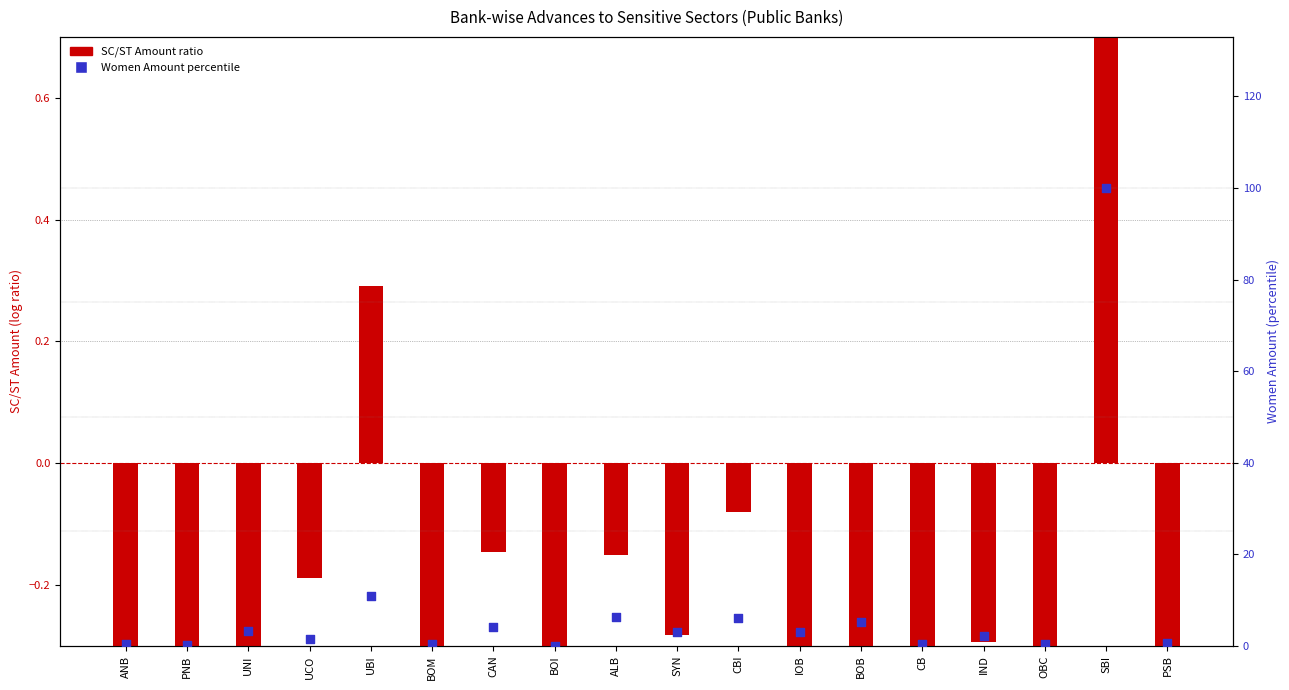

Which series contains the lowest Y value?

SC/ST Amount ratio